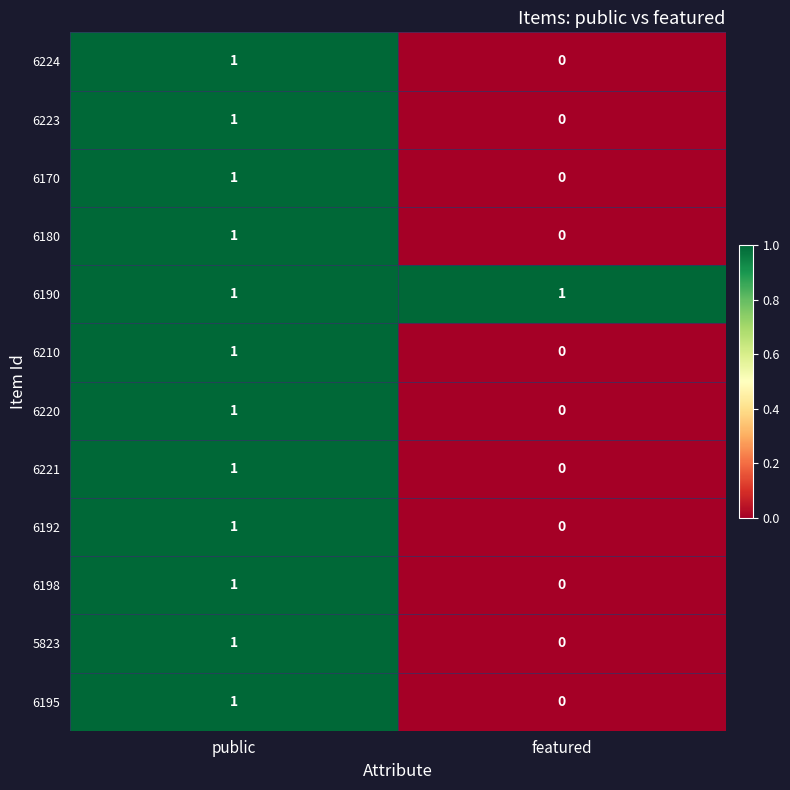

Where is 6170 nearest to the value 0?

featured